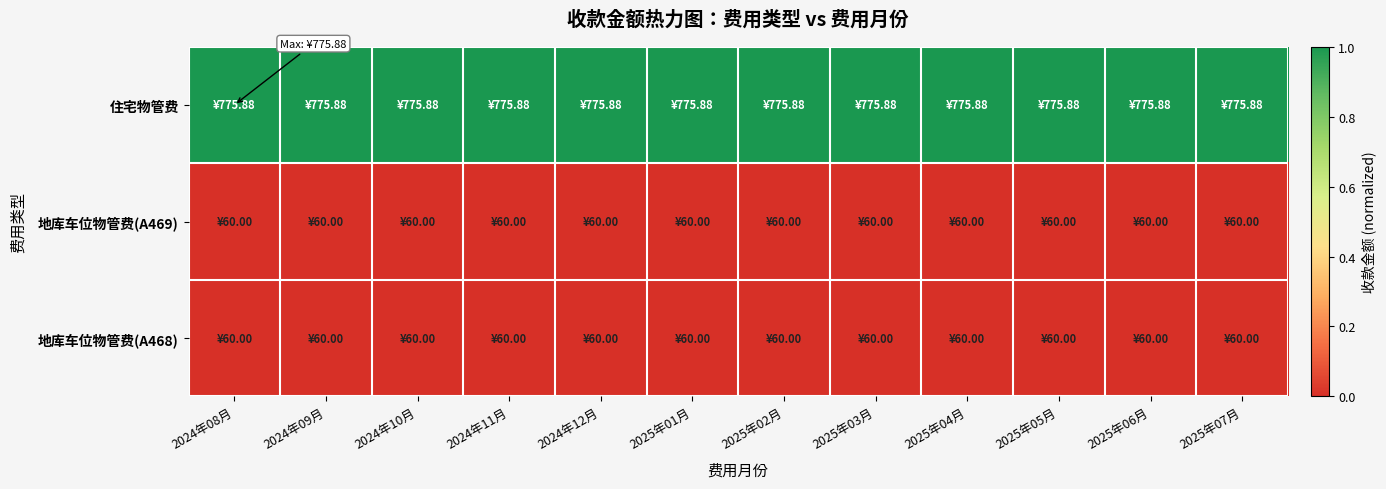

At which category does the chart reach its minimum across all series?

2024年08月